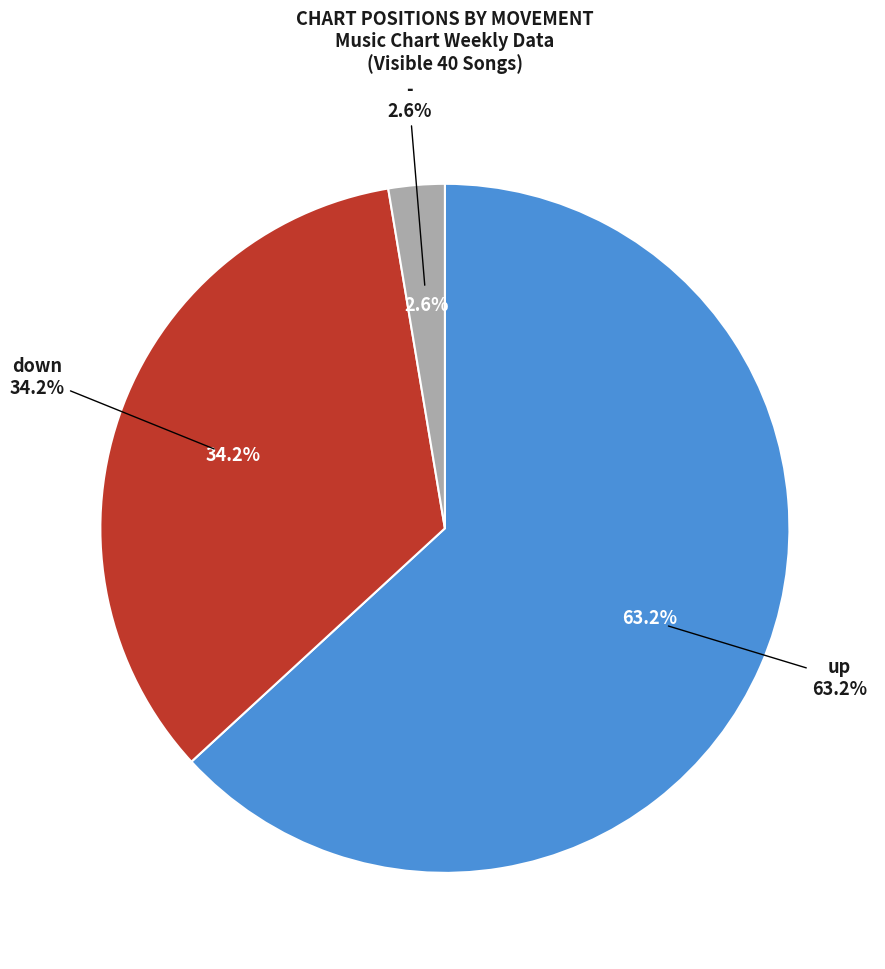

How many slices are in this pie chart?

3